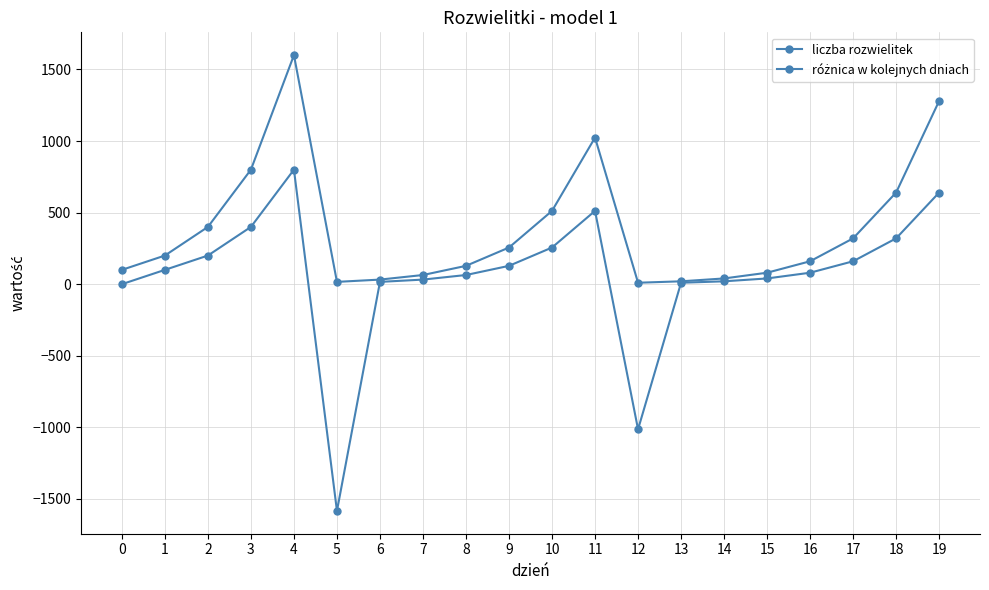

Does the chart display data point markers on the line(s)?

Yes